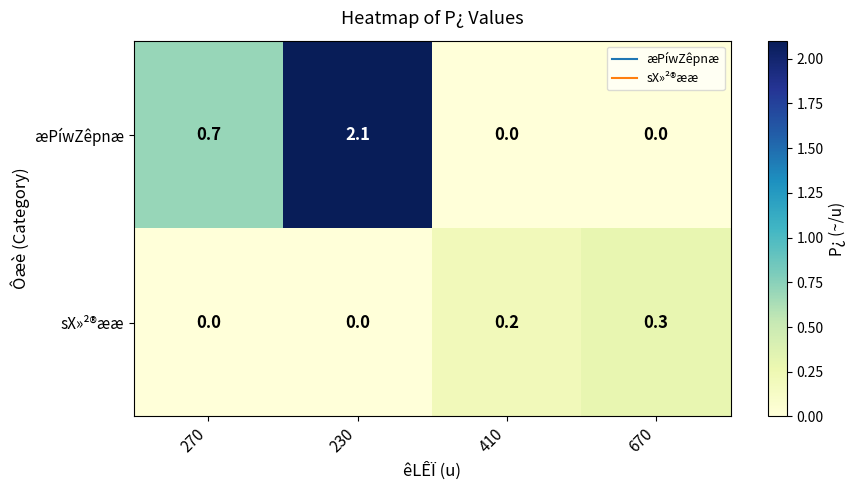

Reading left to right, list all the values displayed in this chart.

æPíwZêpnæ: 270=0.7	230=2.1	410=0.0	670=0.0
sX»²®ææ: 270=0.0	230=0.0	410=0.2	670=0.3